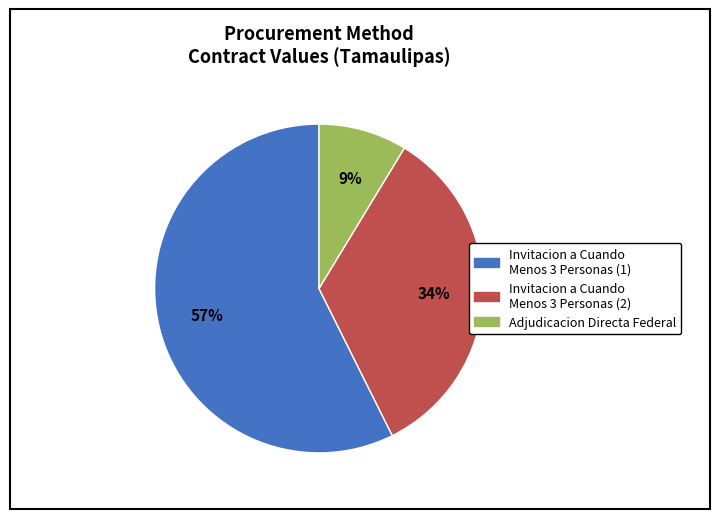

To the nearest percent, what is the average slice percentage?

33%